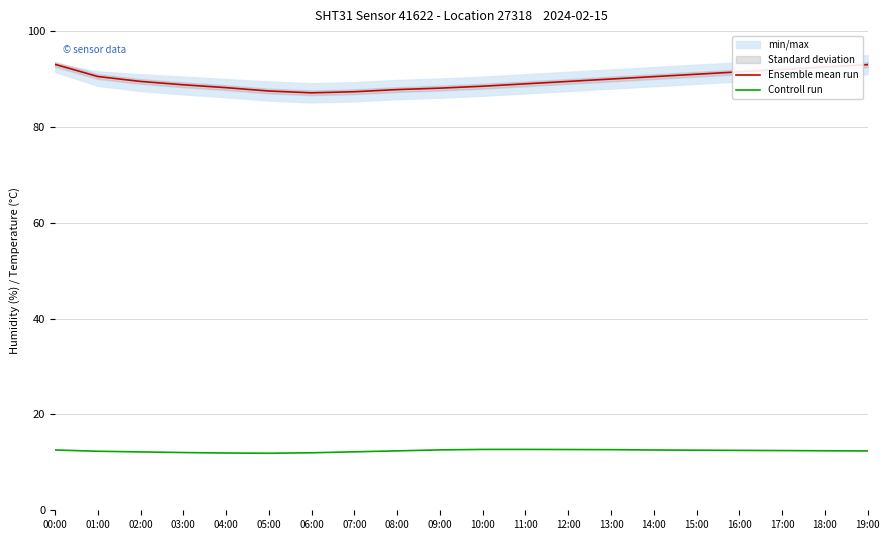

Between 07:00 and 12:00, which series saw the biggest shift?

Ensemble mean run